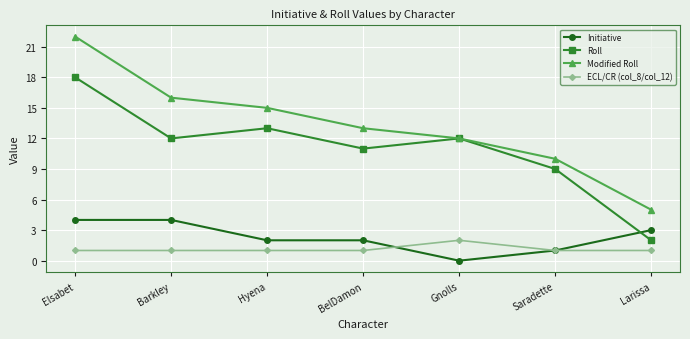

True or false: ECL/CR (col_8/col_12) and Initiative intersect in this chart.

True